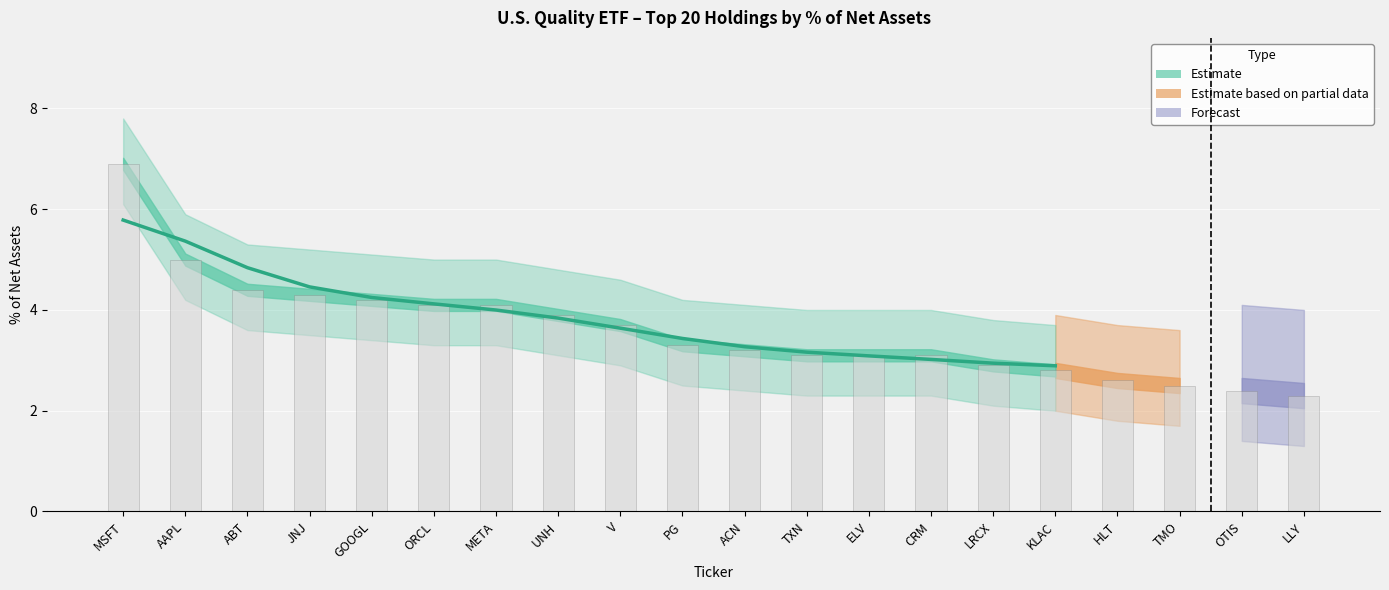

Rank the categories by value from highest to lowest.

MSFT, AAPL, ABT, JNJ, GOOGL, ORCL, META, UNH, V, PG, ACN, TXN, ELV, CRM, LRCX, KLAC, HLT, TMO, OTIS, LLY